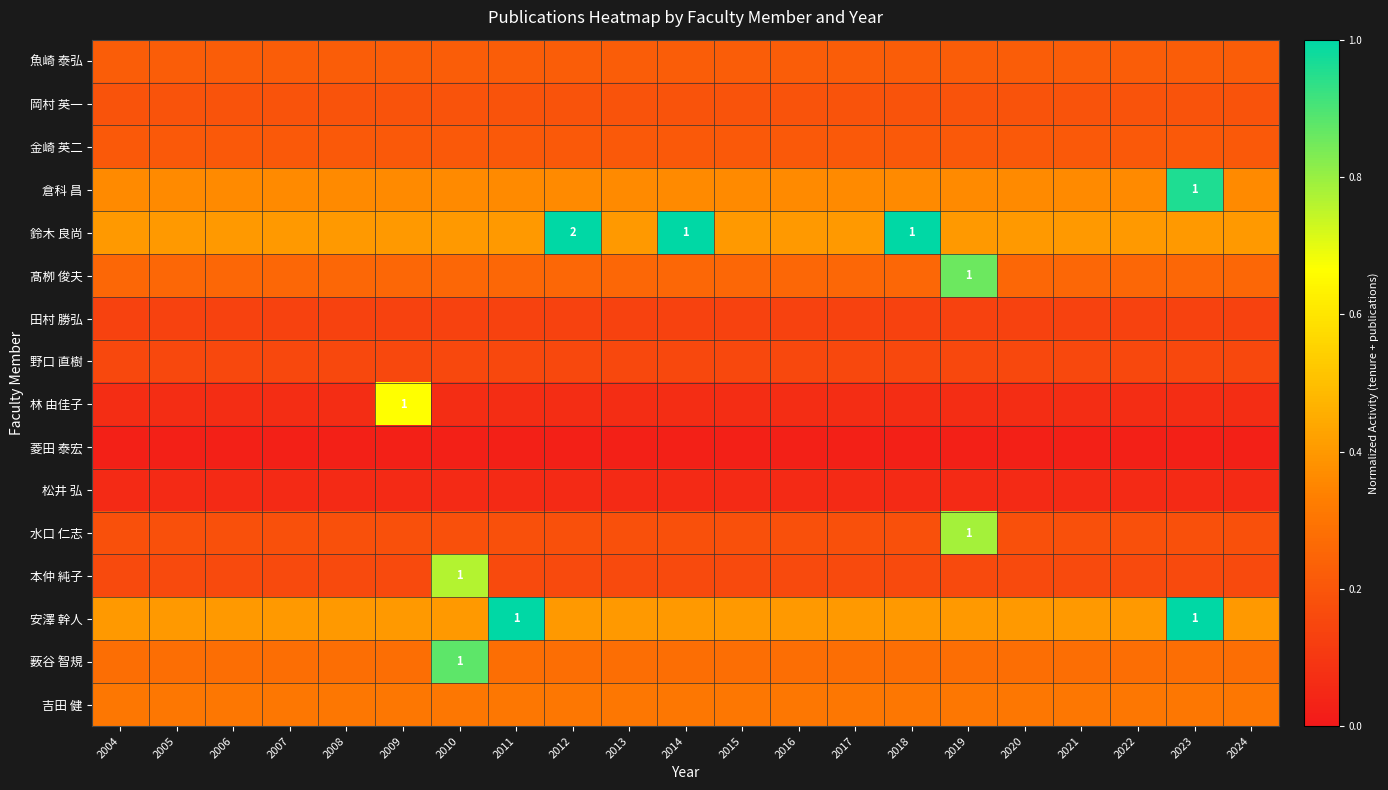

Is it true that 菱田 泰宏 equals 0.0 at 2021?

True